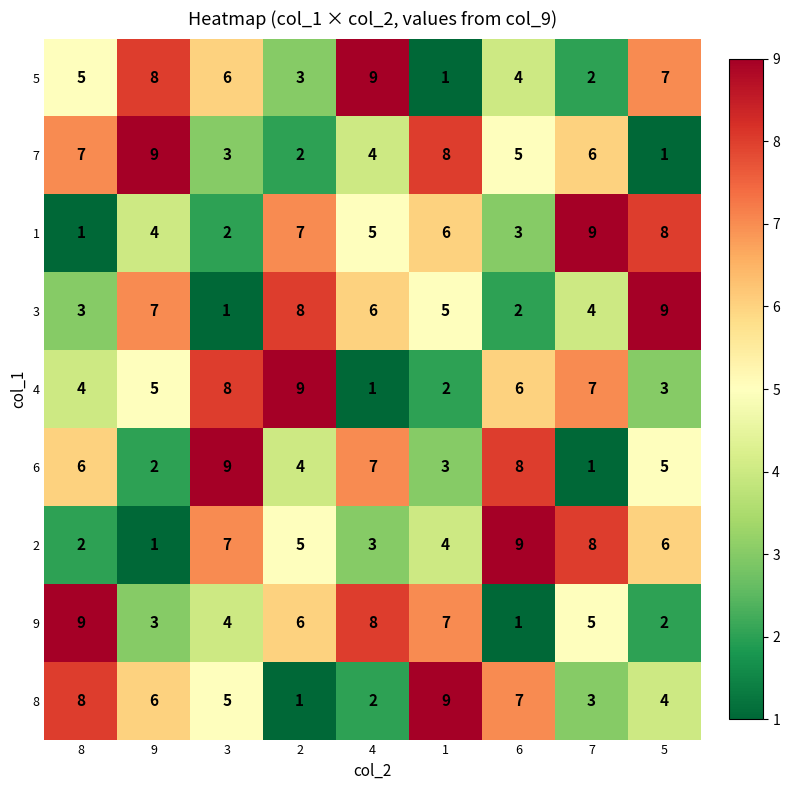

Between 1 and 5, which series saw the biggest shift?

7